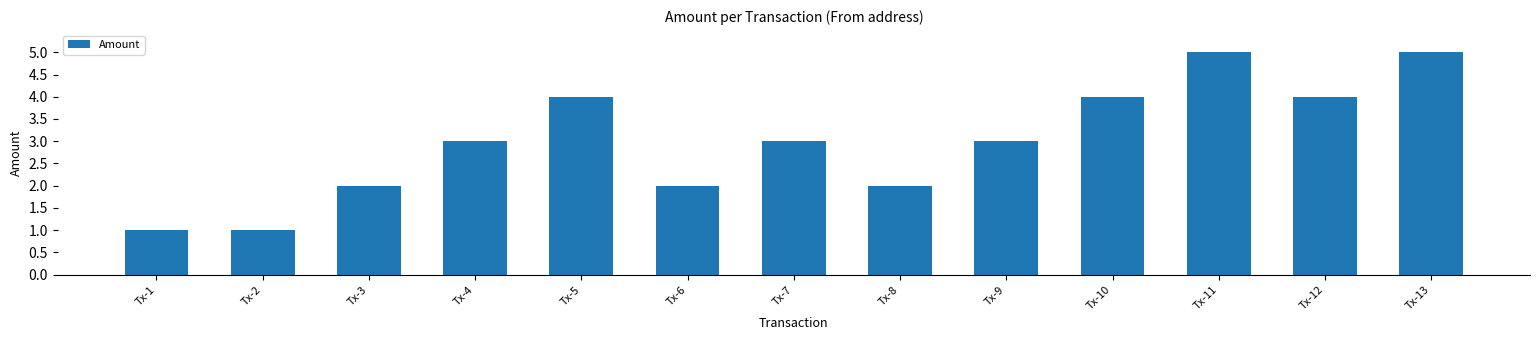

True or false: the data shows 2 at Tx-6.

True